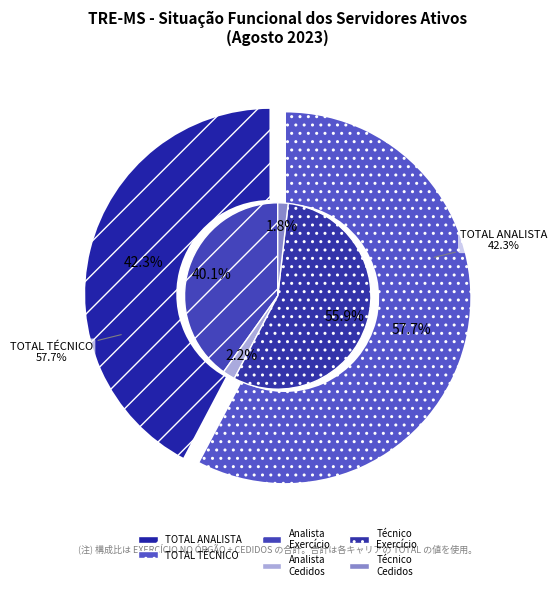

The TOTAL AUXILIAR slice represents 0% of the pie. True or false?

True